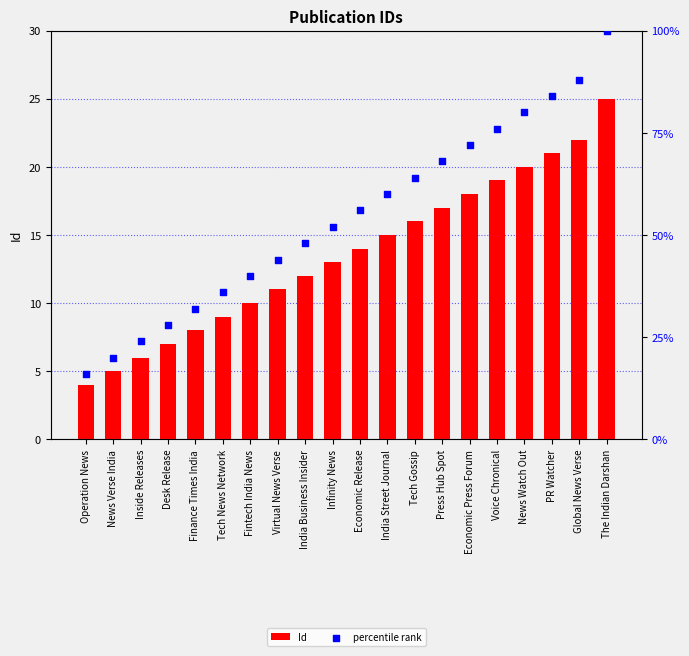

Which series has the largest total across all categories?

percentile rank